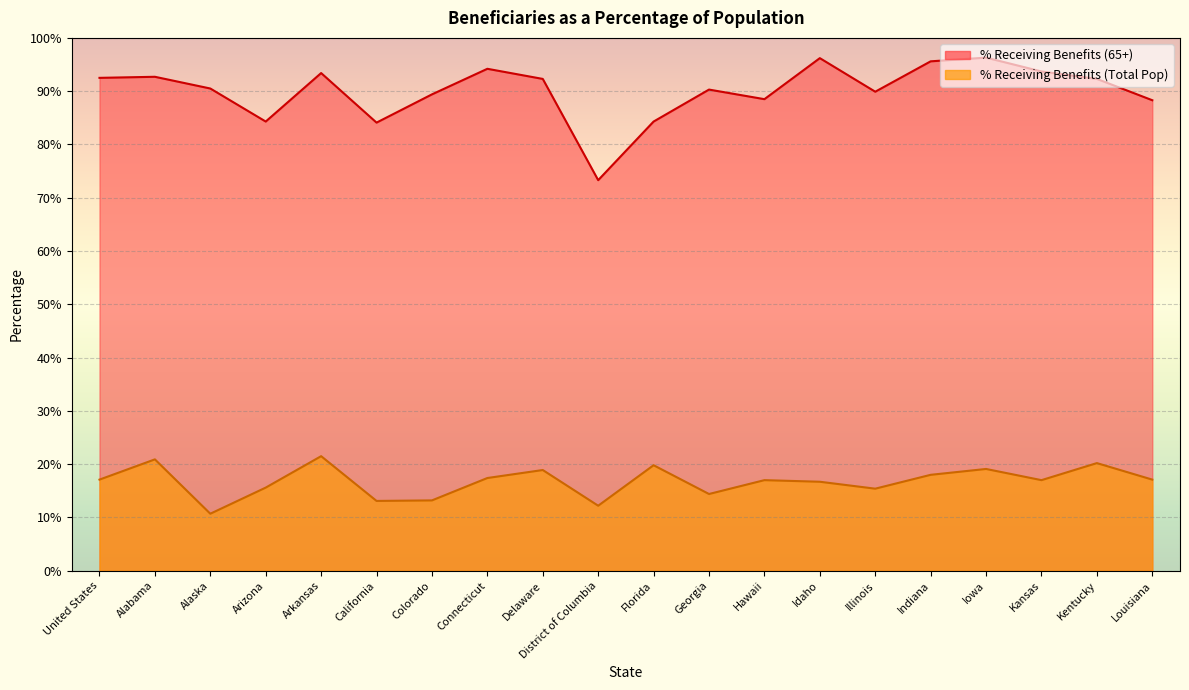

The value of % Receiving Benefits (65+) at Alaska is 90.5. True or false?

True